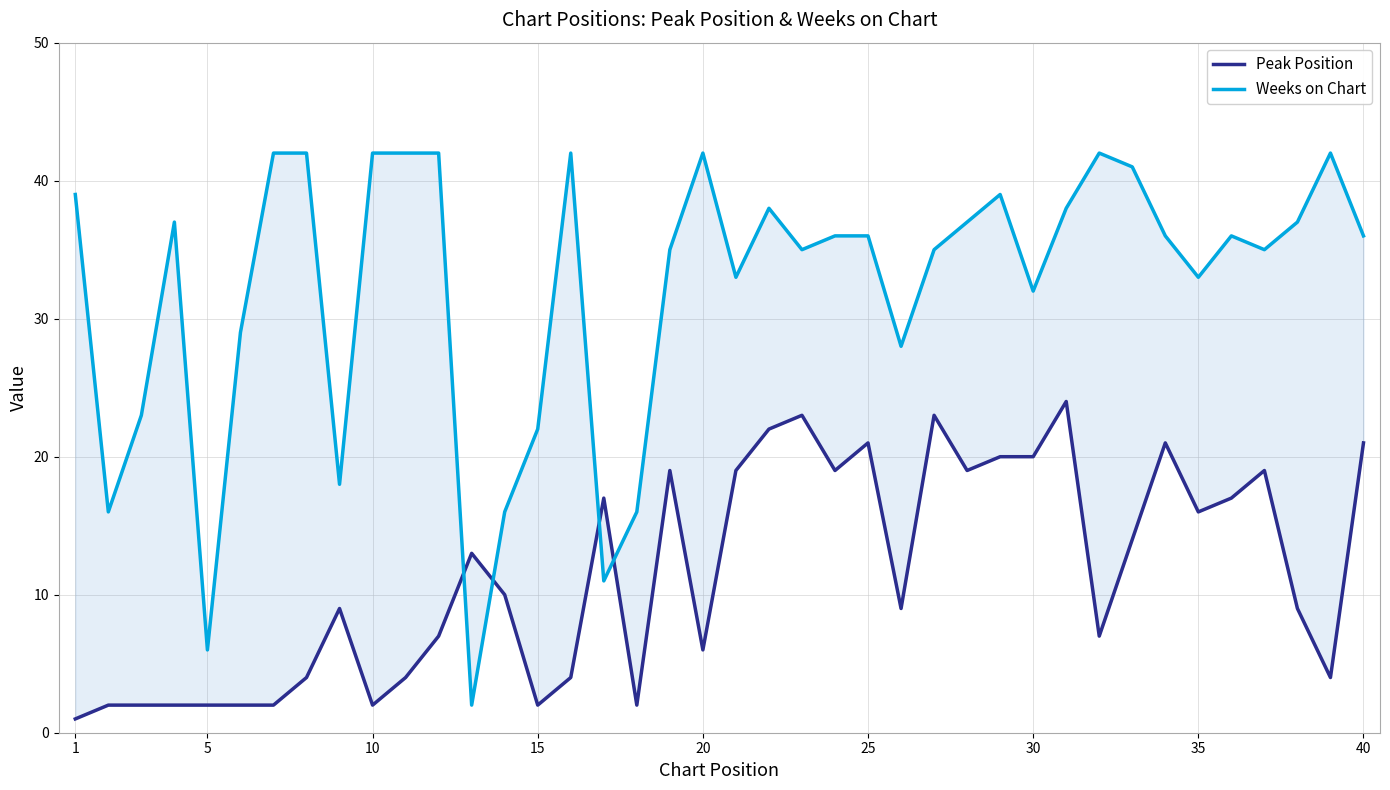

What is the greatest value displayed?

42